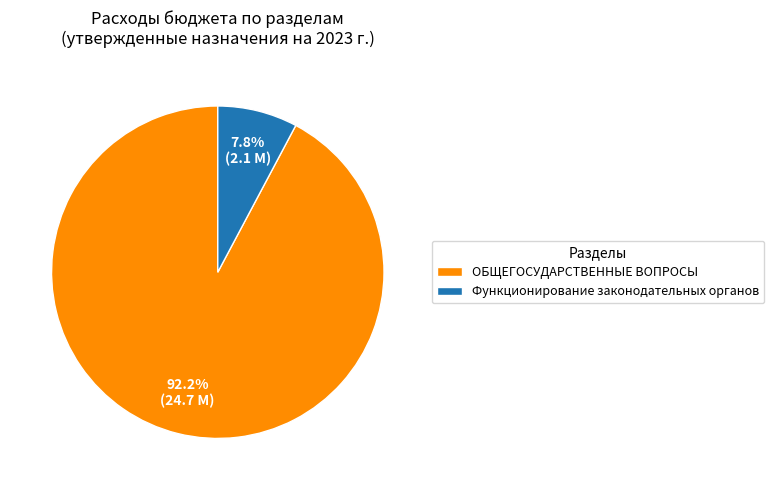

Which slice is the smallest?

Функционирование законодательных органов